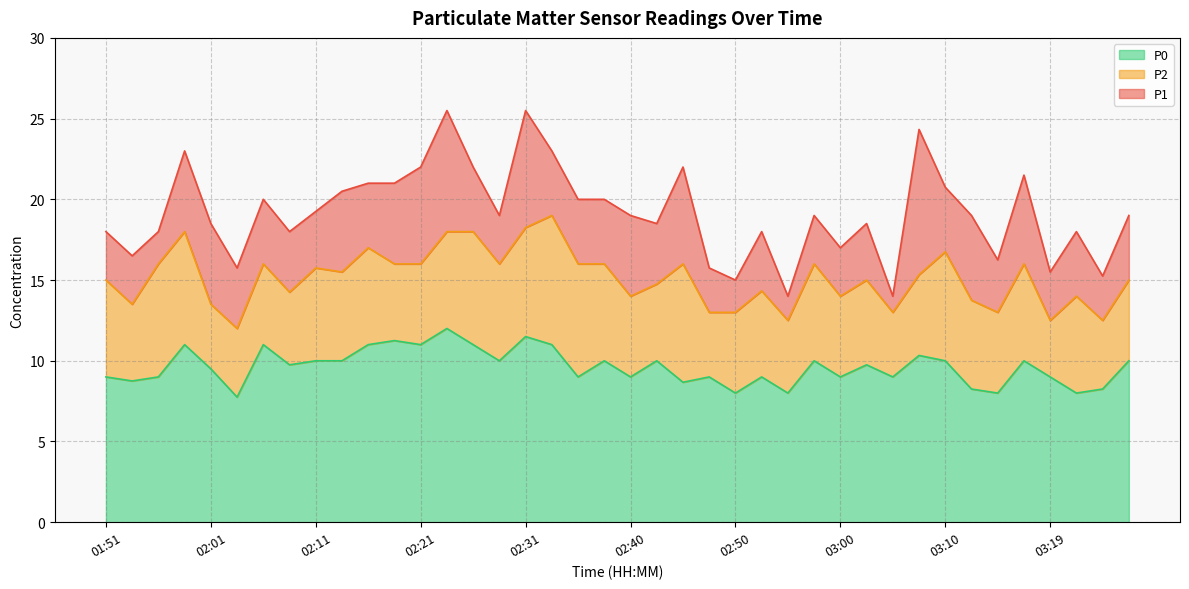

What is the label of the 11th point from the left?

02:16